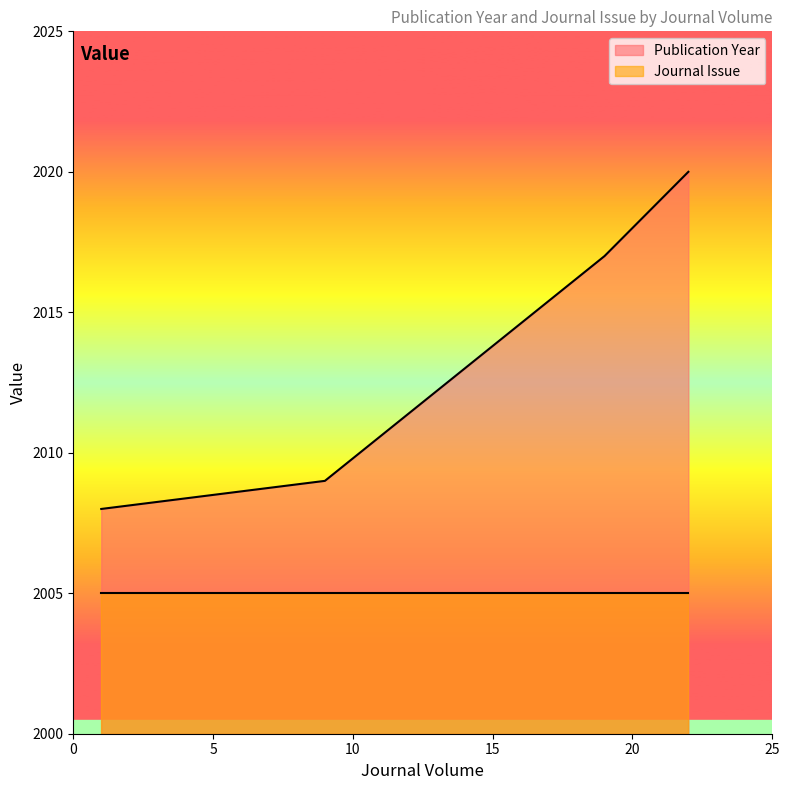

Rank the series by their maximum value, from highest to lowest.

Publication Year, Journal Issue